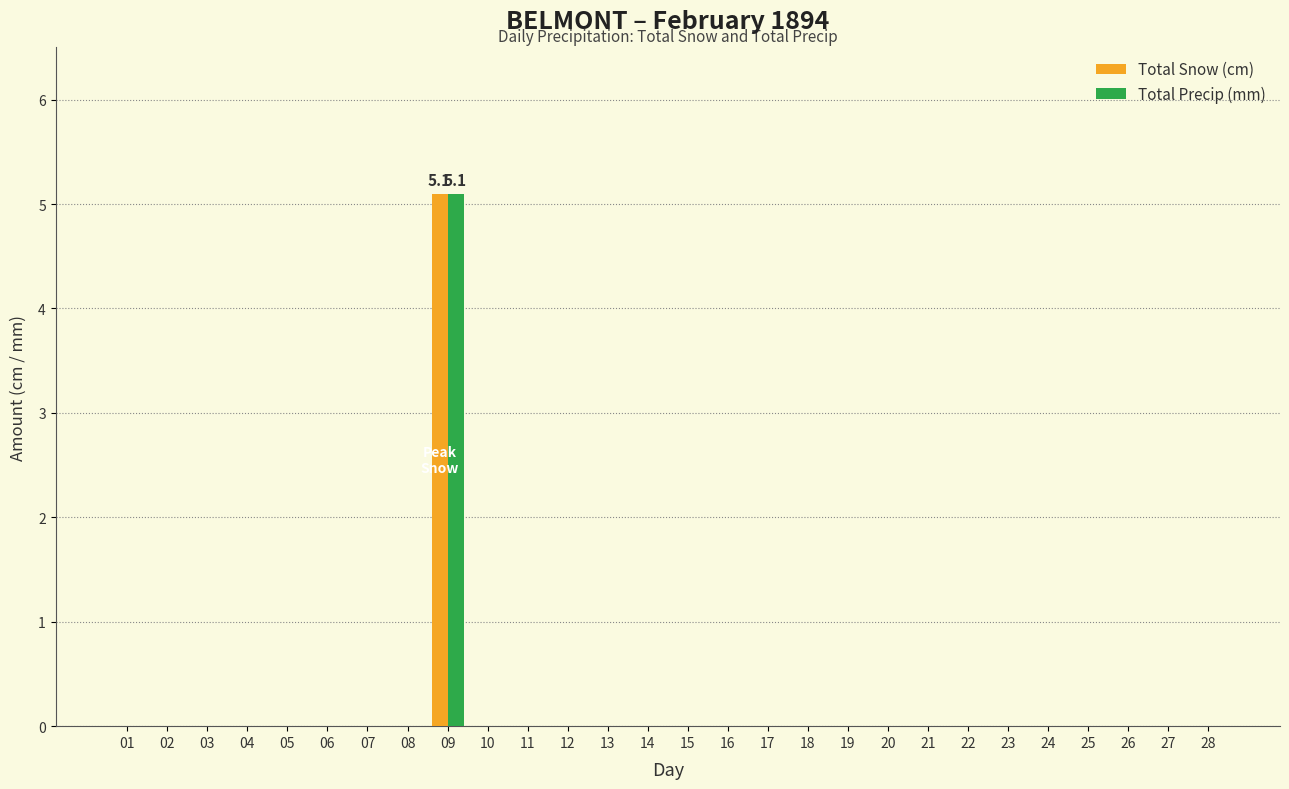

What is the average value of the Total Precip (mm) series?

0.2